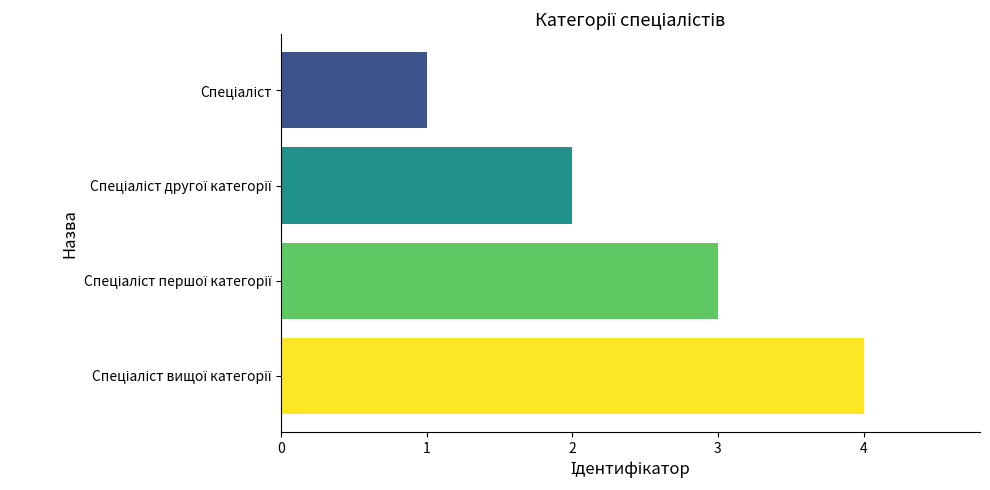

What is the greatest value displayed?

4